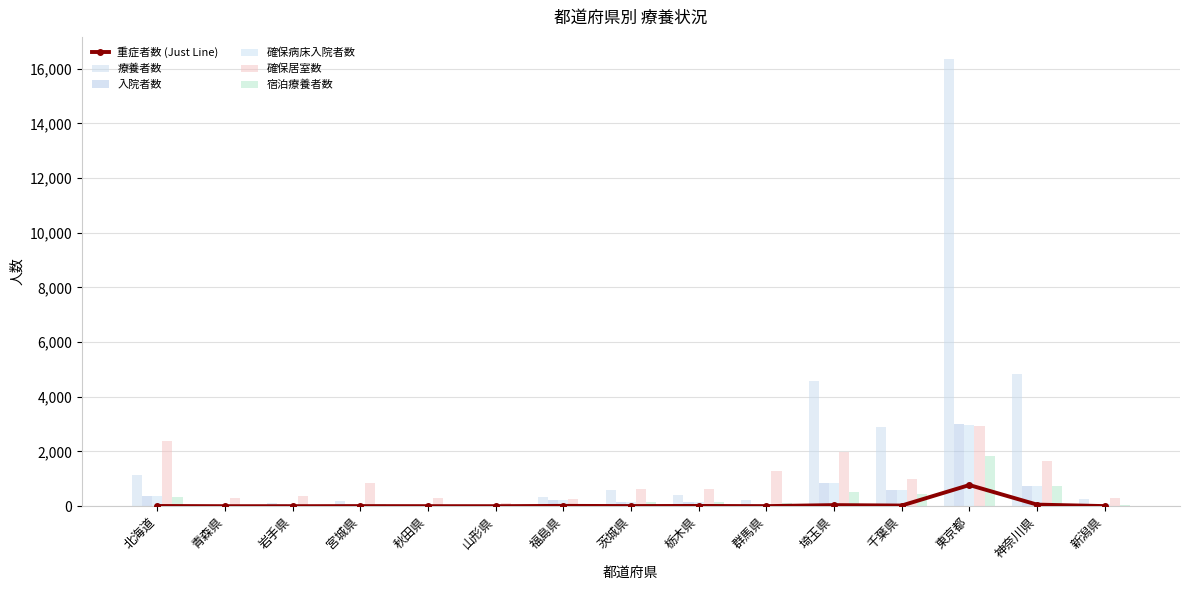

The 入院者数 series shows 493 at 神奈川県. True or false?

False